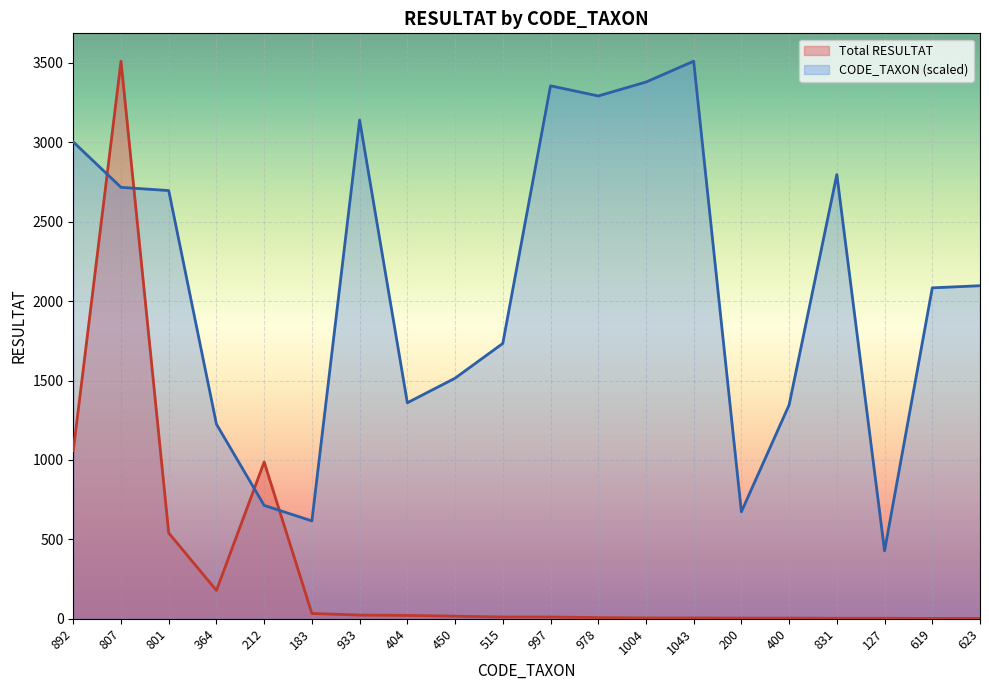

What are all the series names shown in the legend?

Total RESULTAT, CODE_TAXON (scaled)